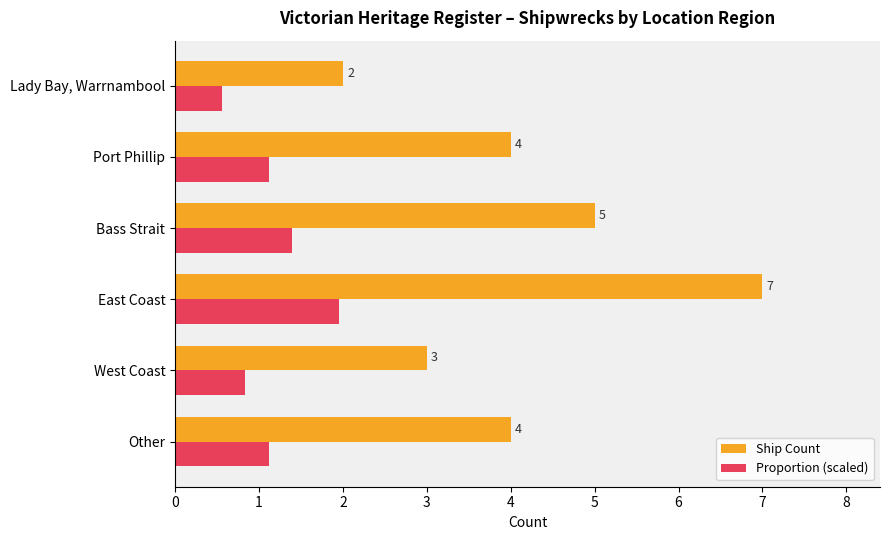

What is the minimum value for Ship Count?

2.0